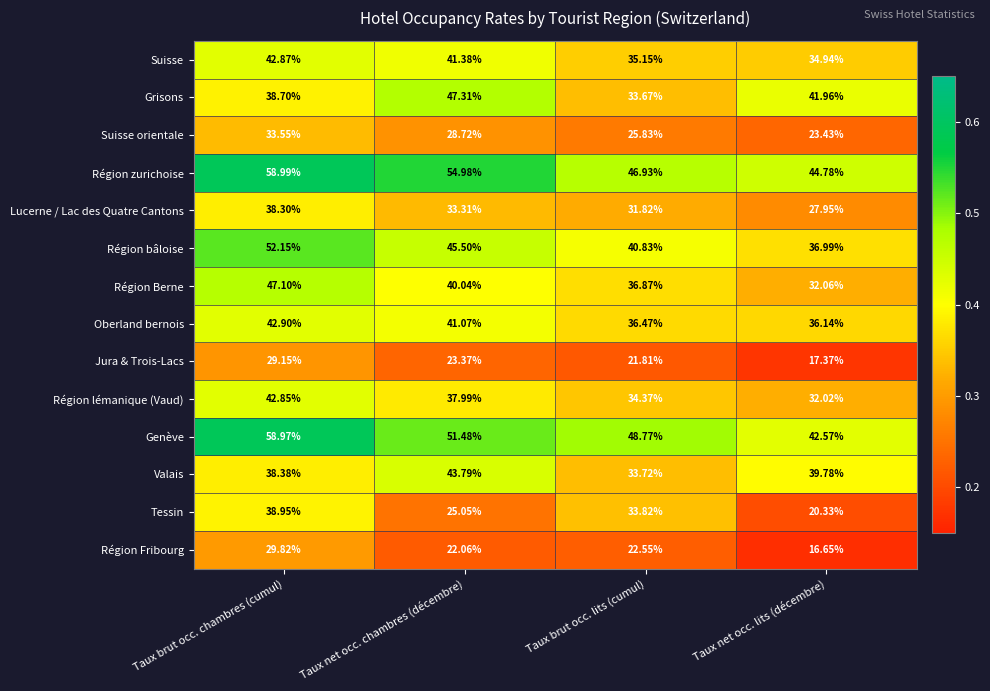

Where does the Jura & Trois-Lacs series first go above 23?

Taux brut occ. chambres (cumul)